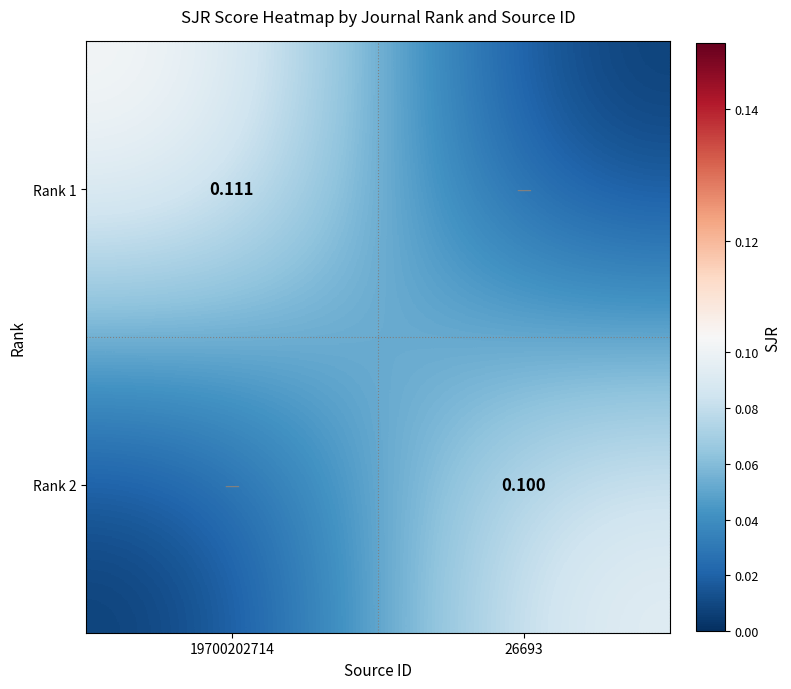

Is the value of Rank 1 at 19700202714 greater than the value of Rank 2 at 26693?

Yes